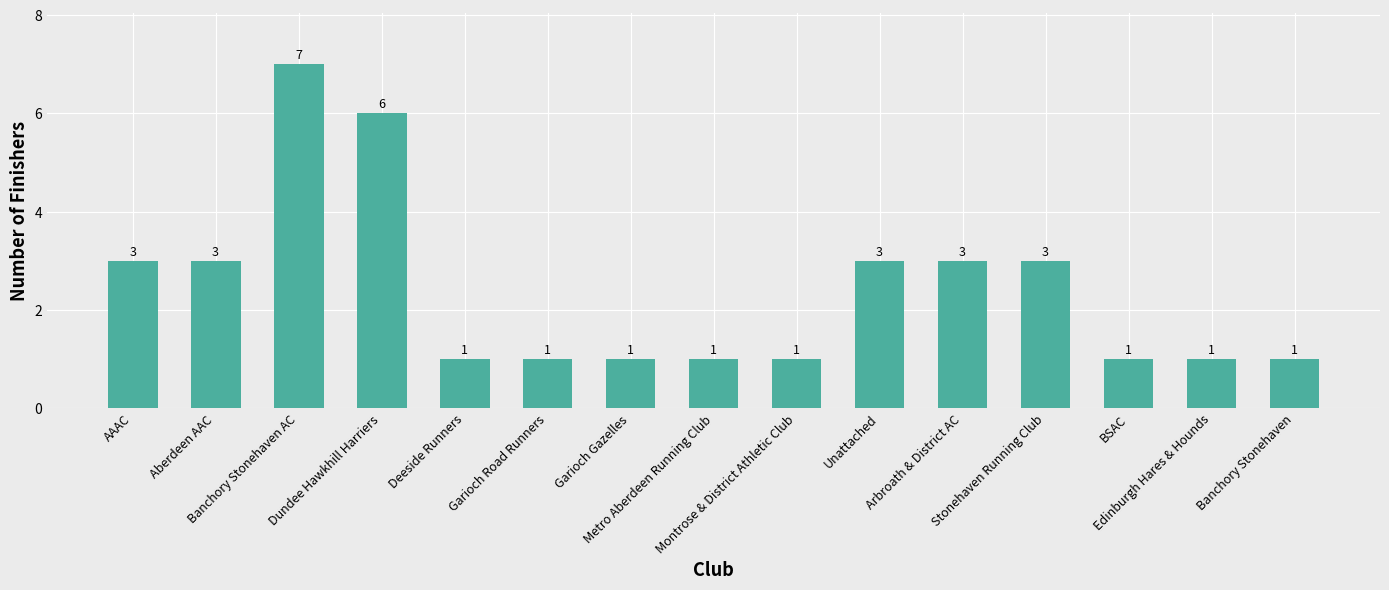

What is the value of the 10th bar from the left?

3